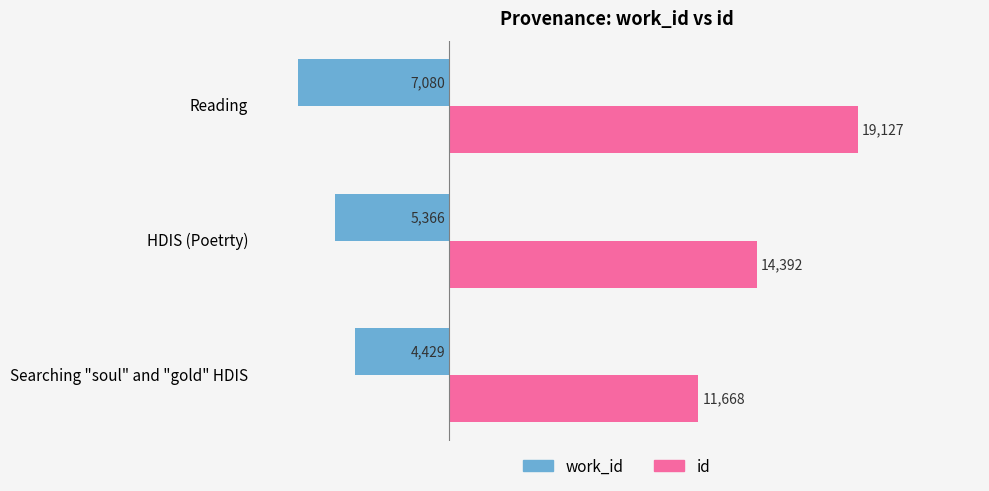

What is the difference between the maximum and second lowest values in the work_id series?

937